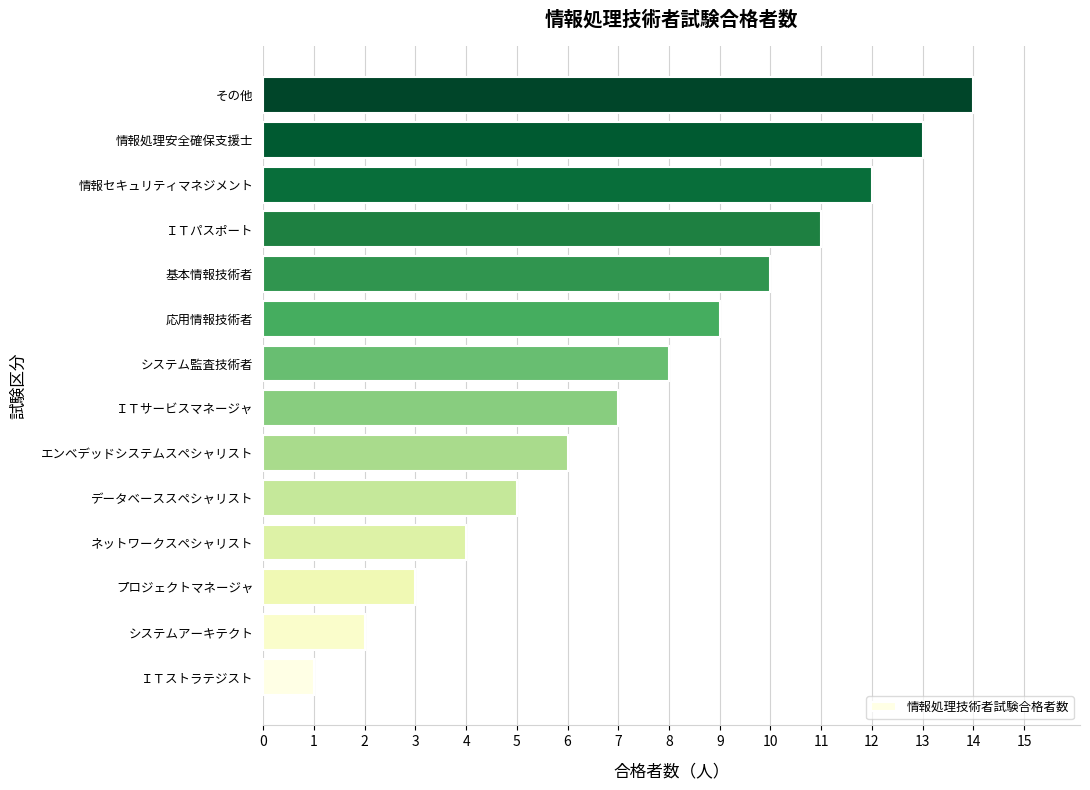

Which has a higher value, 応用情報技術者 or ＩＴパスポート?

ＩＴパスポート